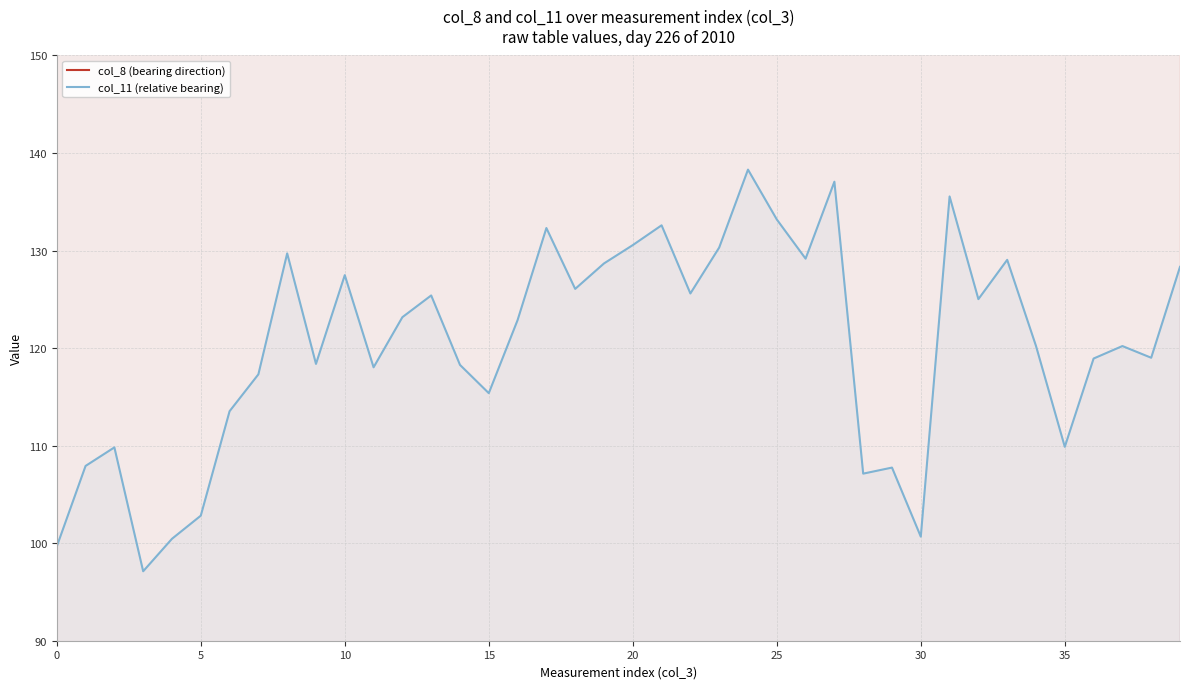

Rank the series by their average value, from lowest to highest.

col_11 (relative bearing), col_8 (bearing direction)